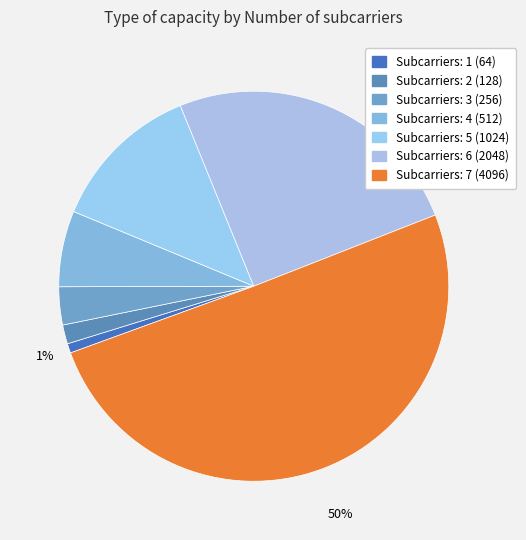

How many segments does this pie chart have?

7